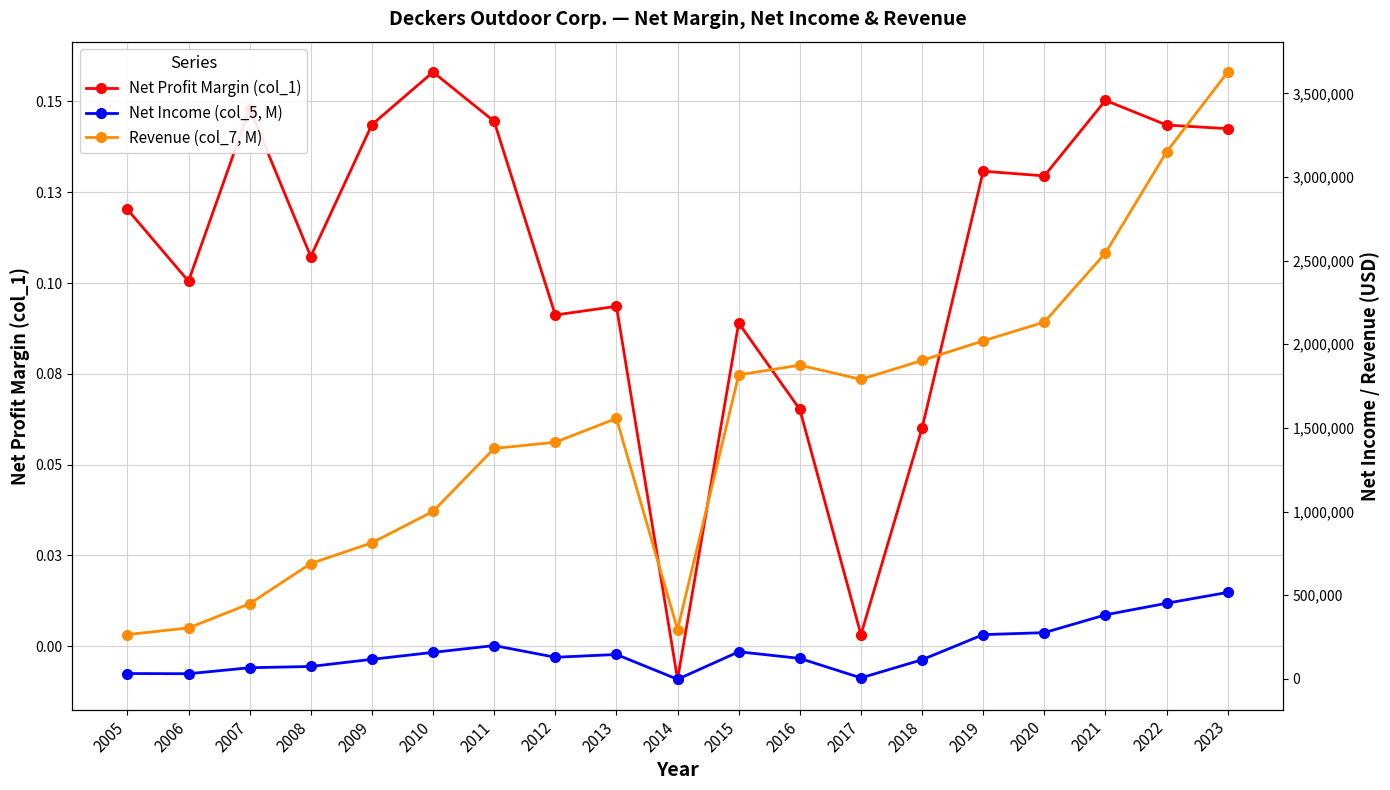

What is the difference between the second highest and minimum values in the Net Income (col_5, M) series?

454634.0